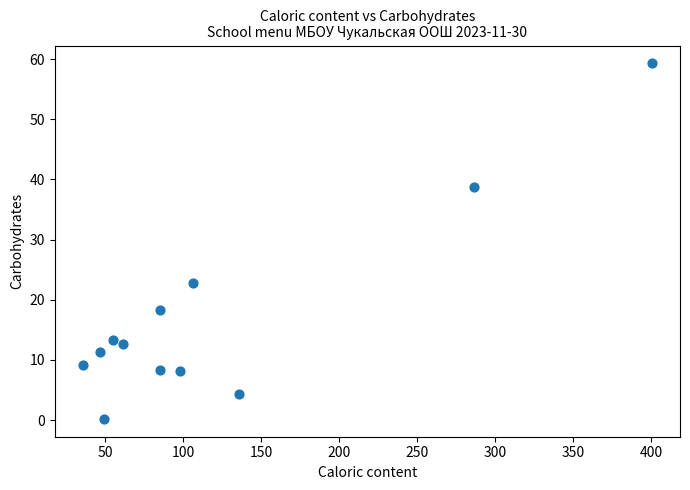

What is the average Y value?

17.2